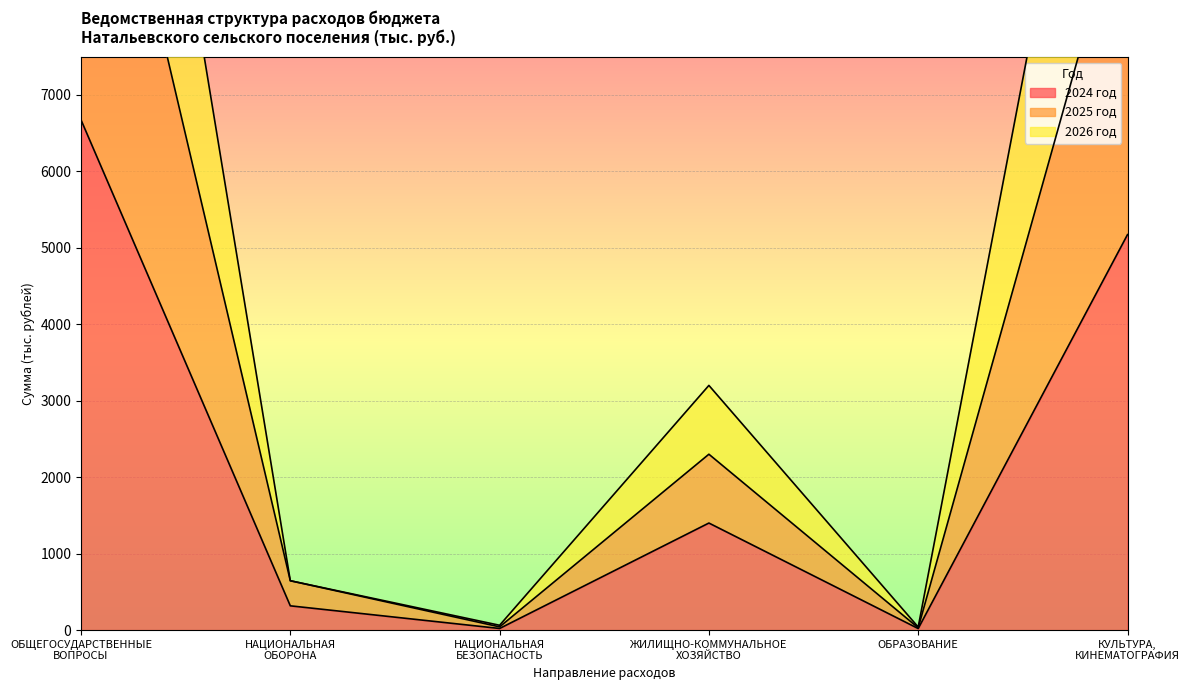

At how many categories does at least one series exceed 8361?

2